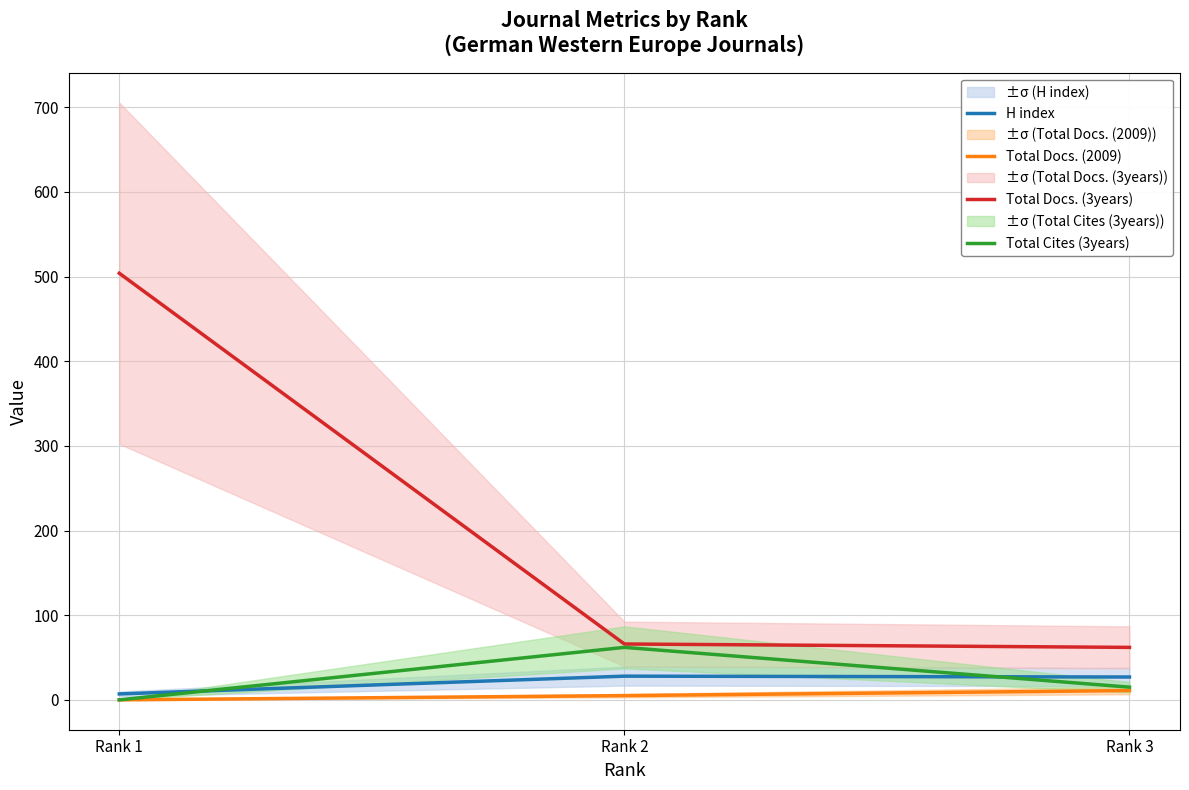

What is the greatest value displayed?

504